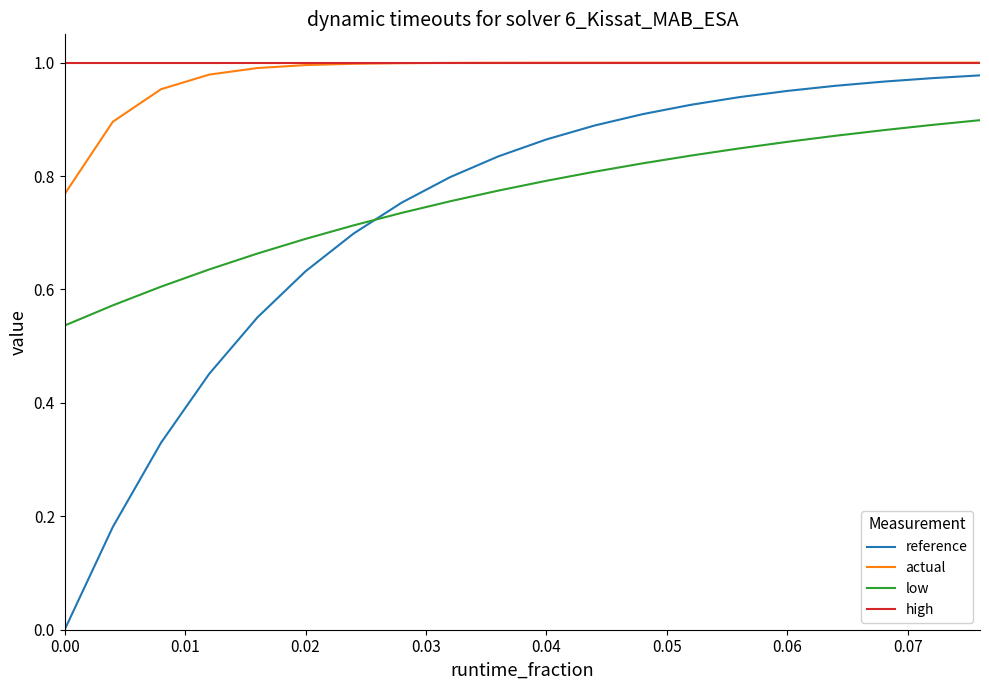

How many lines are shown in the chart?

4